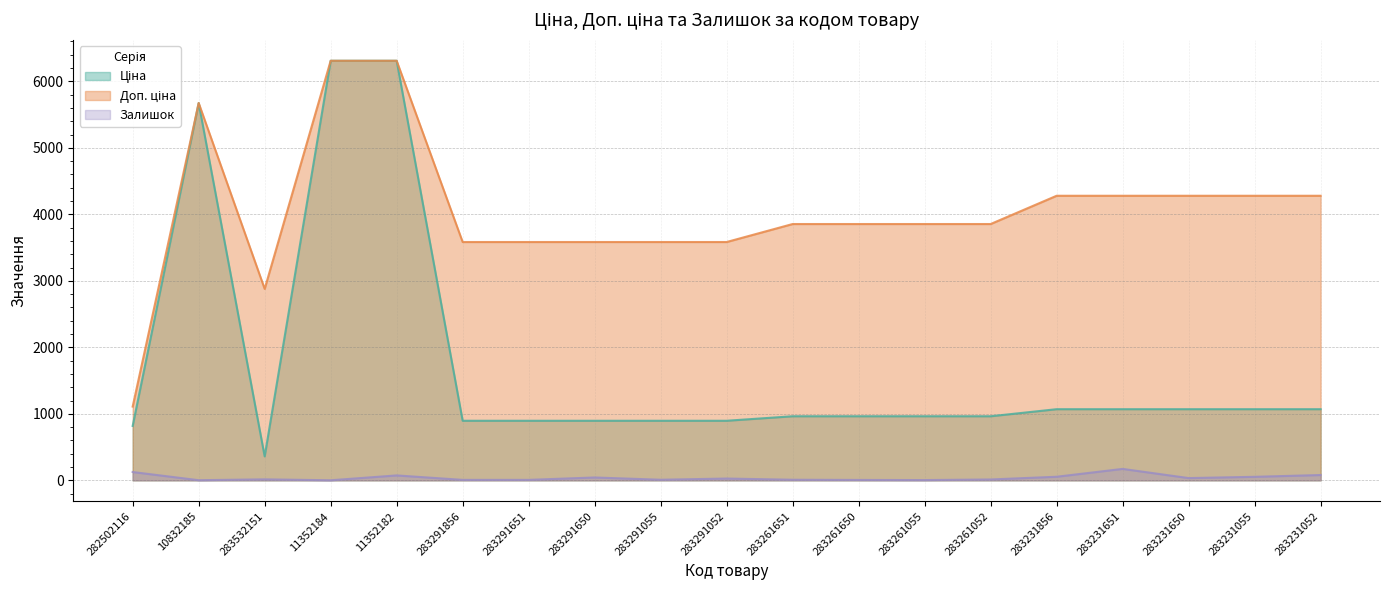

What is the label of the 4th point from the left?

11352184